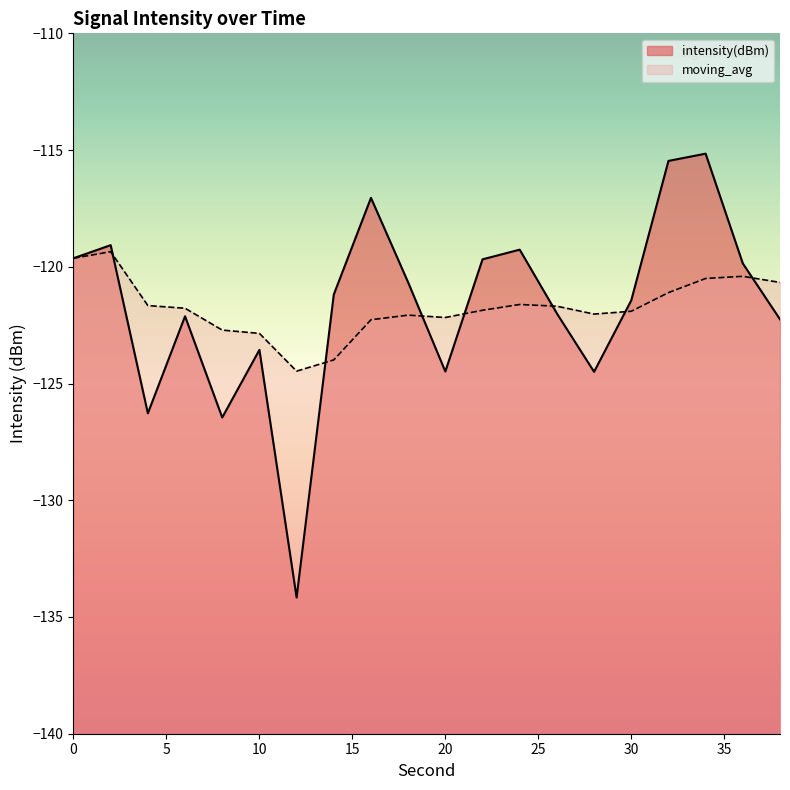

Between which two adjacent categories do moving_avg and intensity(dBm) first intersect?

2 and 4